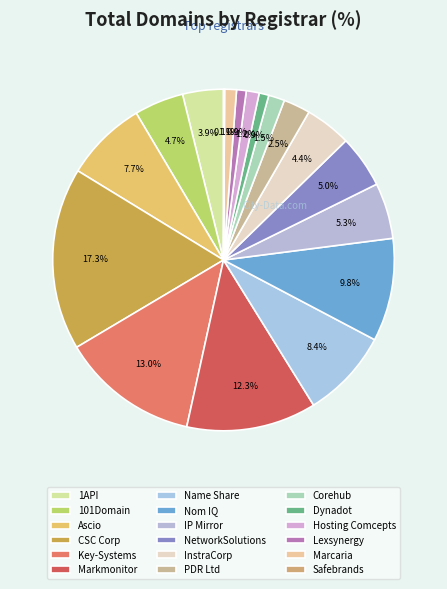

Rank the categories by value from highest to lowest.

CSC Corp, Key-Systems, Markmonitor, Nom IQ, Name Share, Ascio, IP Mirror, NetworkSolutions, 101Domain, InstraCorp, 1API, PDR Ltd, Corehub, Hosting Comcepts, Marcaria, Dynadot, Lexsynergy, Safebrands